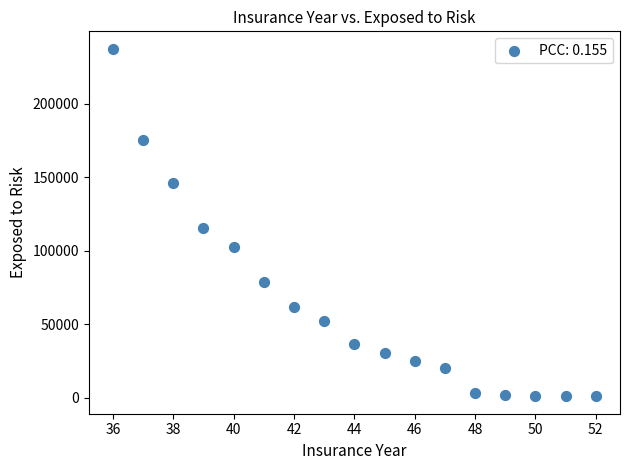

What is the range of Y values (max minus min)?

236600